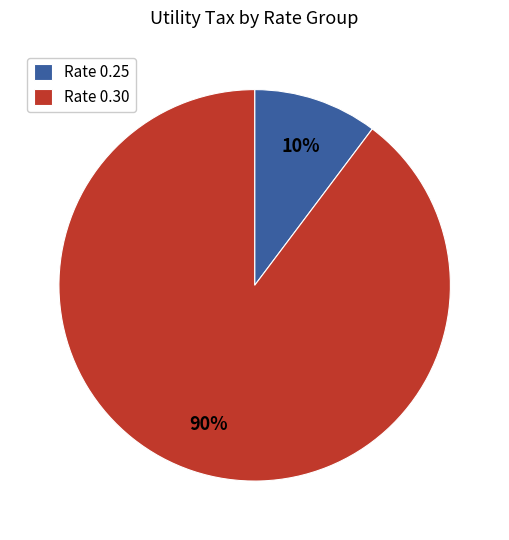

Is the sum of Rate 0.25 and Rate 0.30 greater than half?

Yes